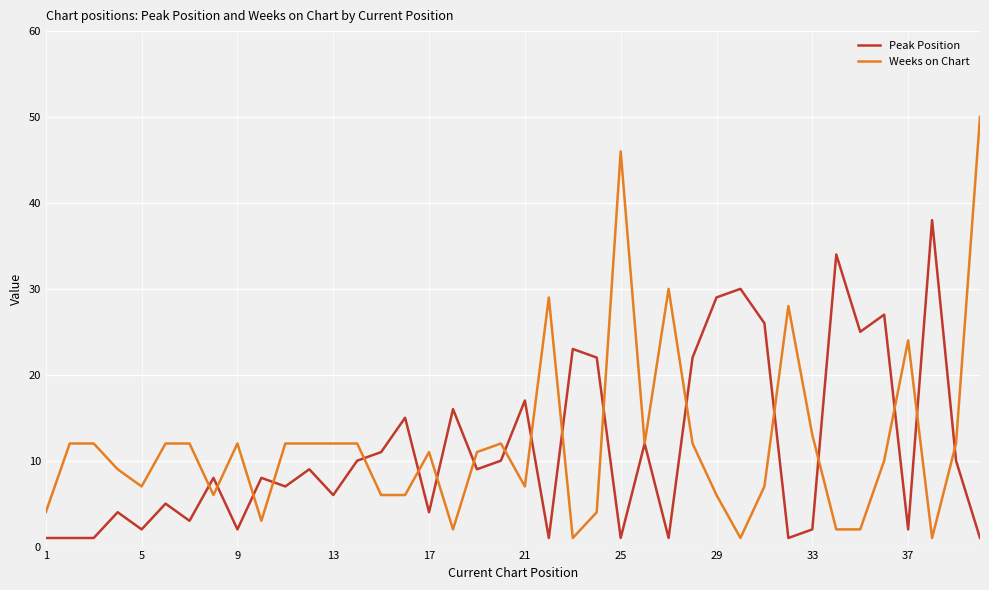

Which series has the largest range (max minus min)?

Weeks on Chart